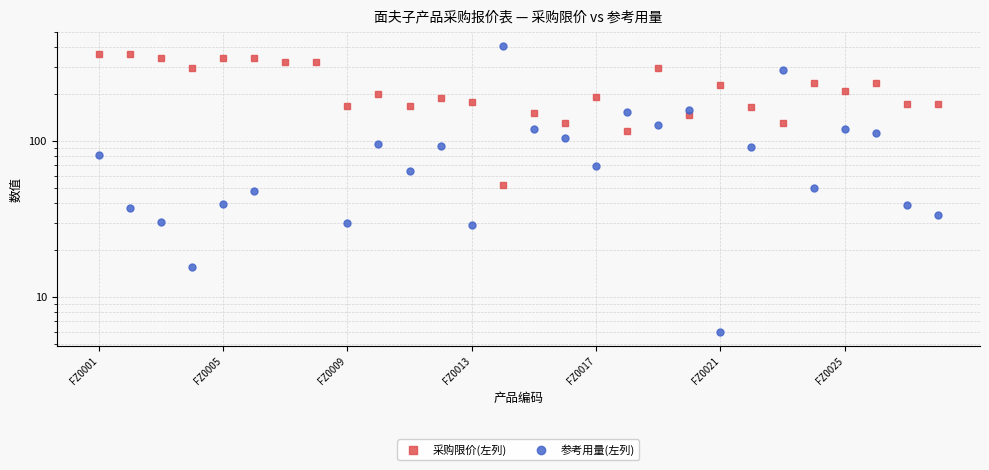

True or false: 采购限价(左列) has a value of 231.0 at FZ0021.

True